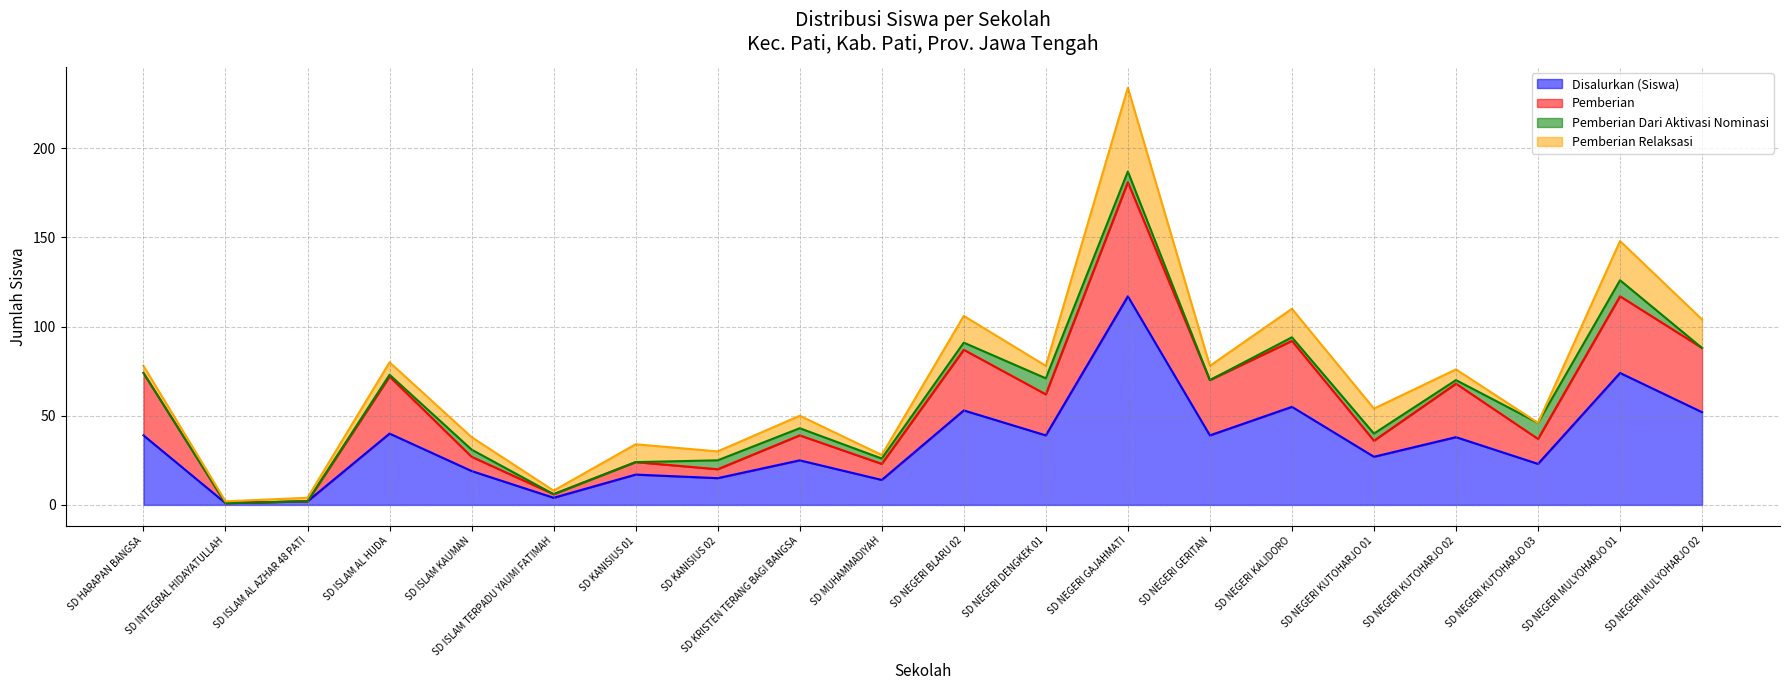

At how many categories does at least one series exceed 126?

1